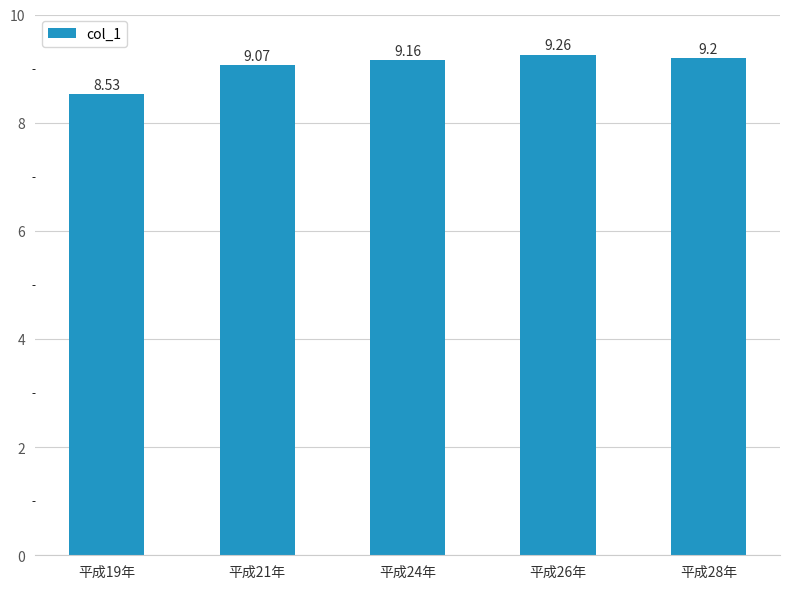

What is the label of the 1st bar from the right?

平成28年